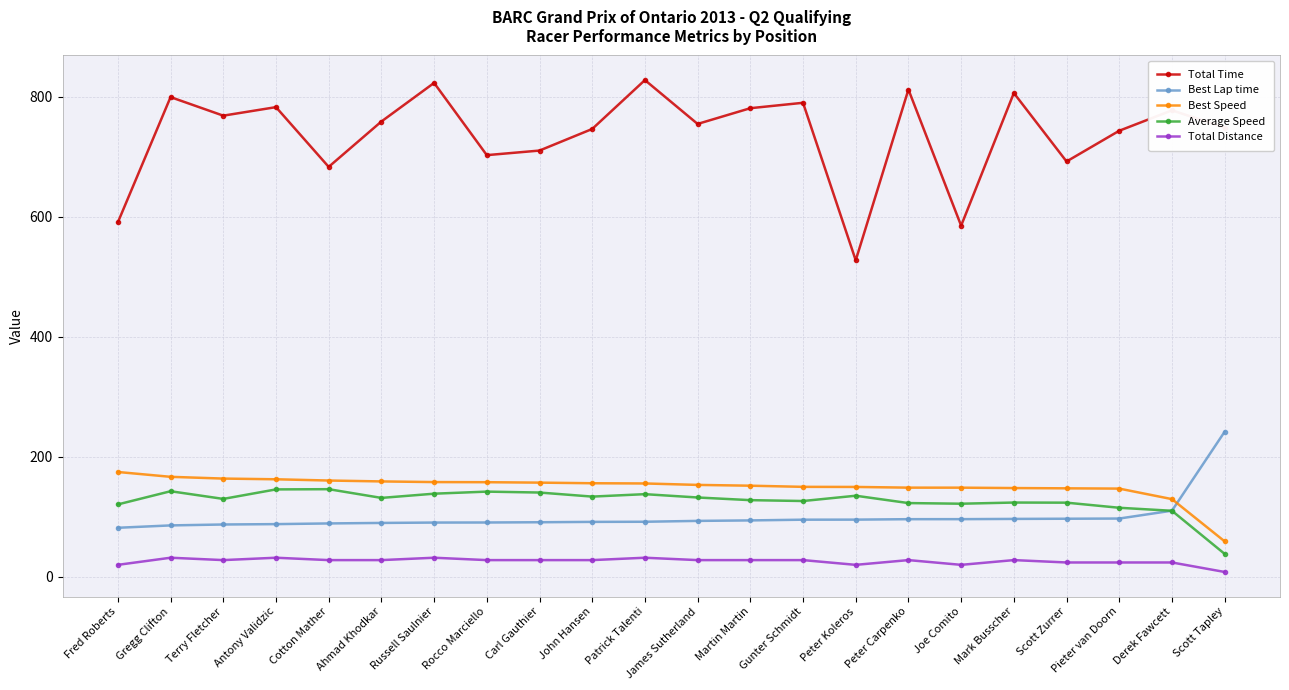

Which category has the lowest value in the Best Speed series?

Scott Tapley